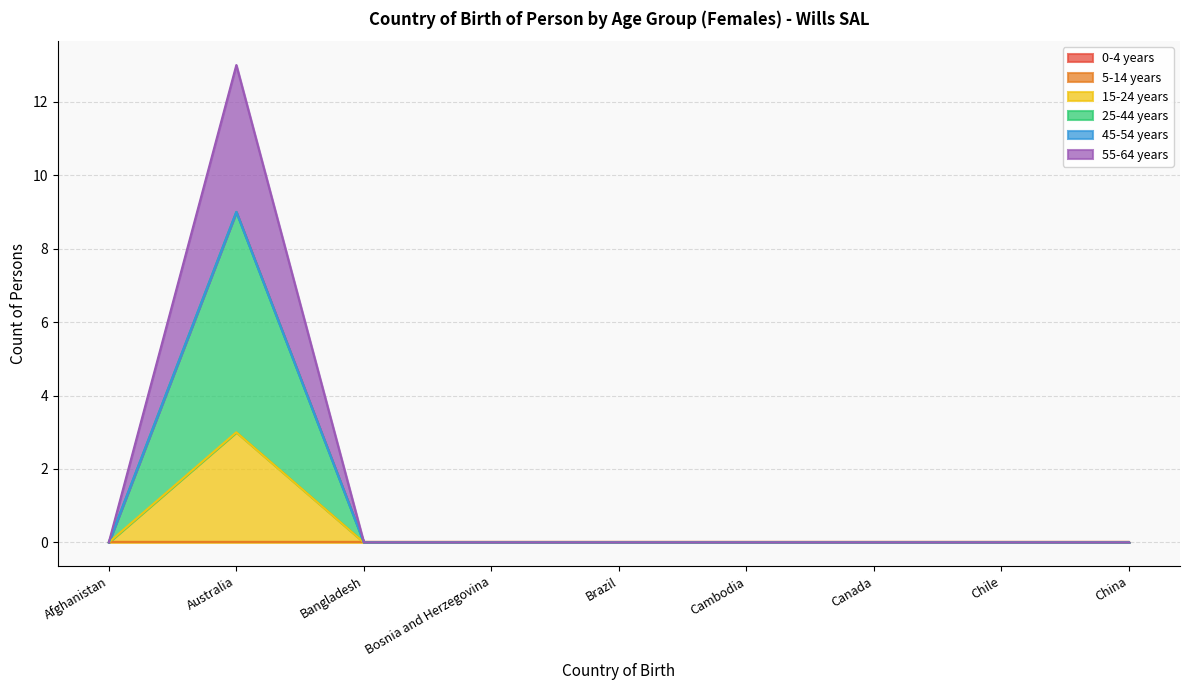

How many values in the 55-64 years series exceed 0?

1